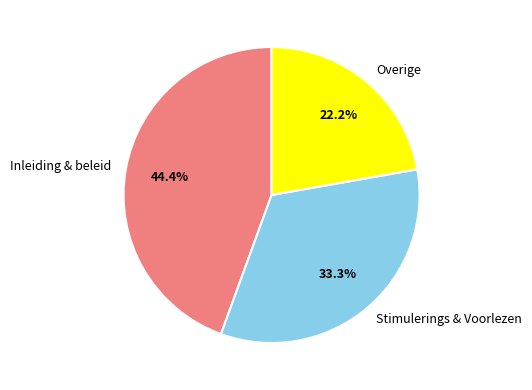

What percentage is NOT represented by Inleiding & beleid?

55.6%